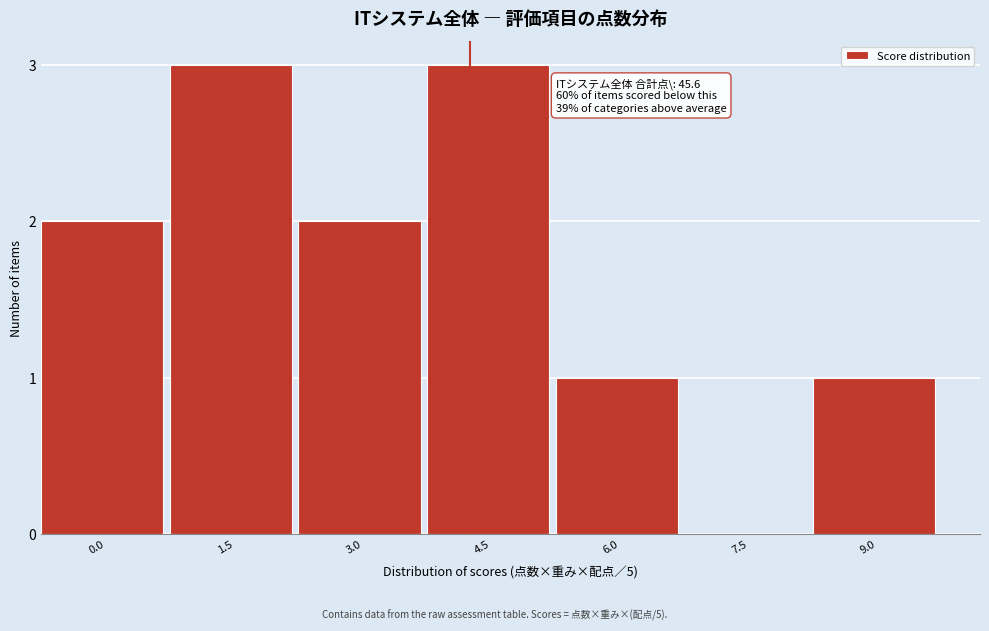

Reading left to right, list all the values displayed in this chart.

0.0=2	1.5=3	3.0=2	4.5=3	6.0=1	7.5=0	9.0=1